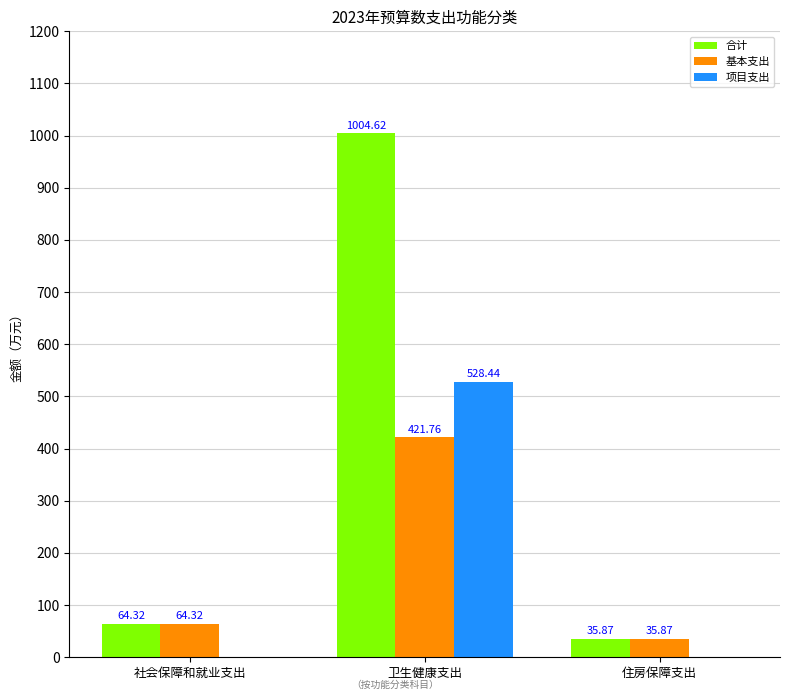

How many data points does each series have?

3